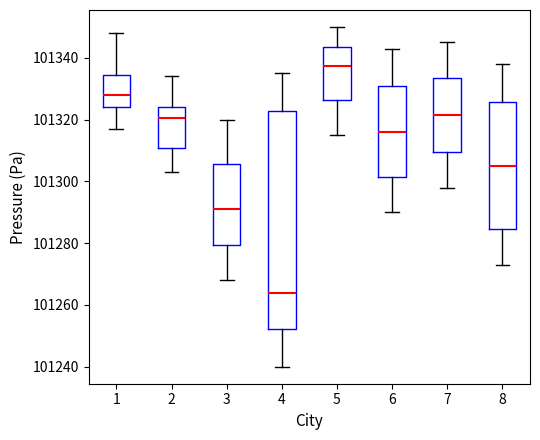

Comparing the boxes themselves (not the whiskers), which one is the tallest?

4